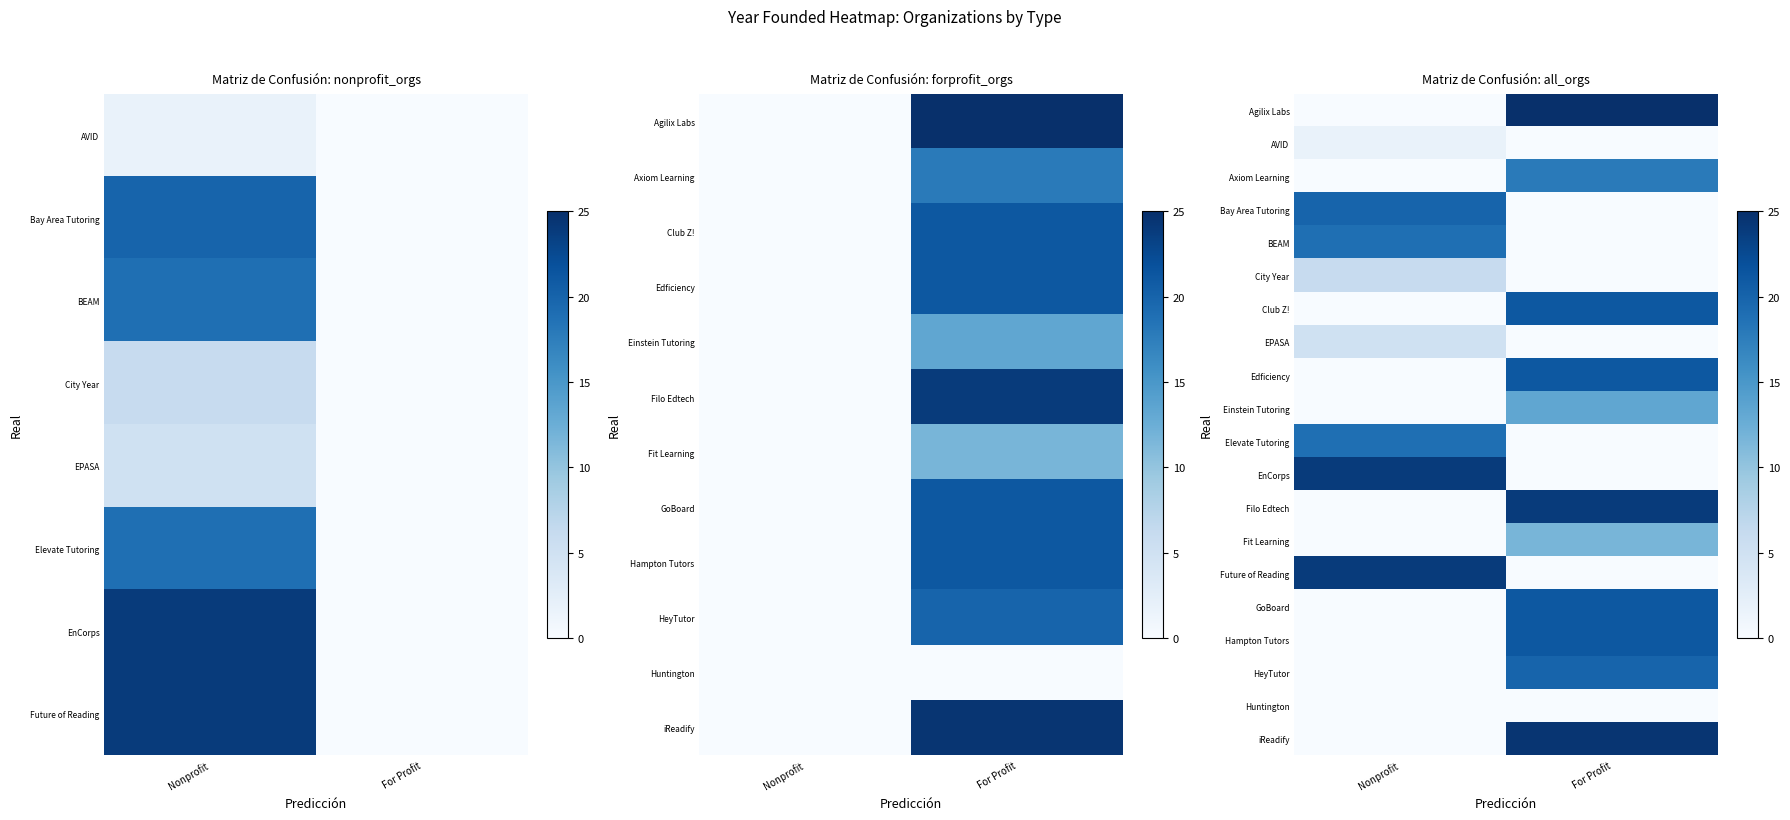

What is the greatest value displayed?

25.0